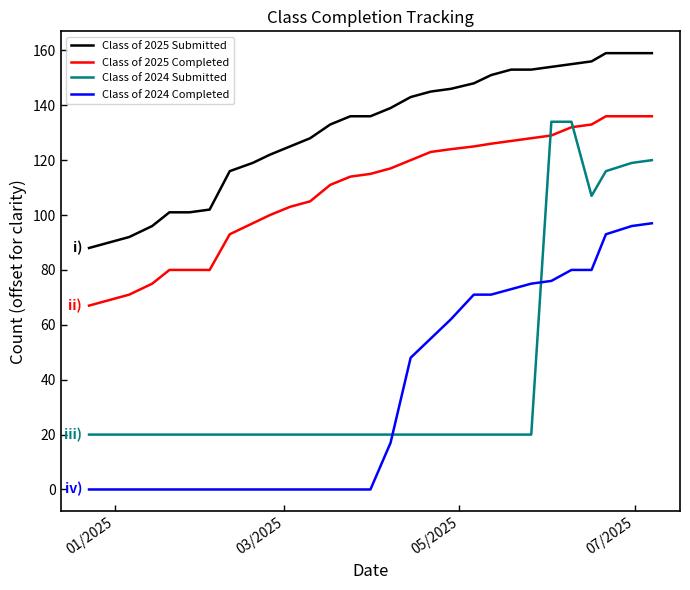

What is the difference between the maximum and minimum values in the Class of 2025 Submitted series?

71